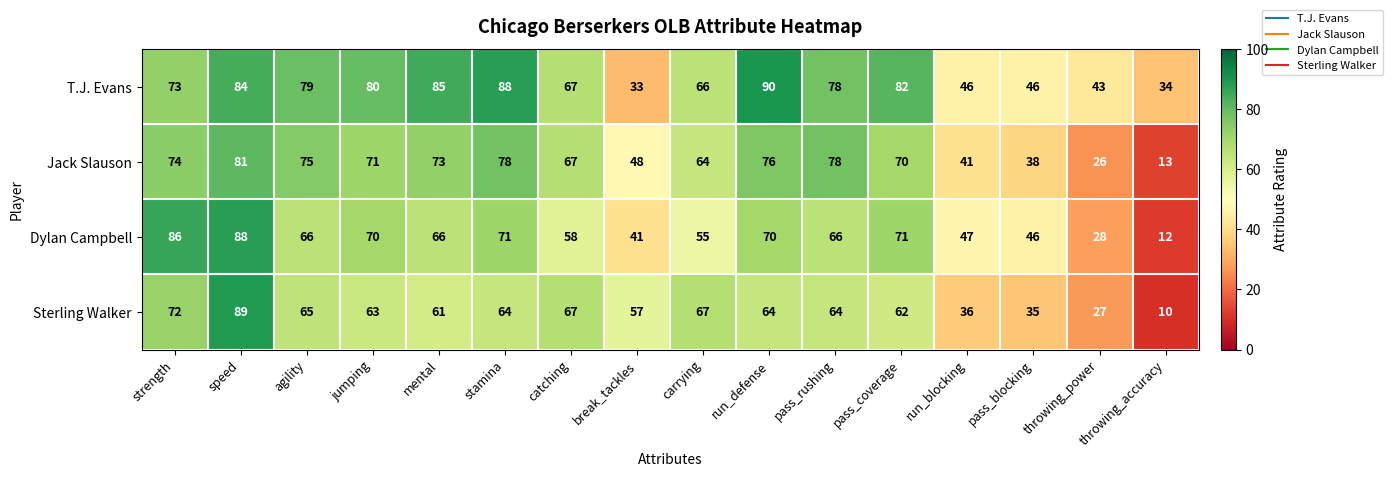

What is the maximum value shown in the chart?

90